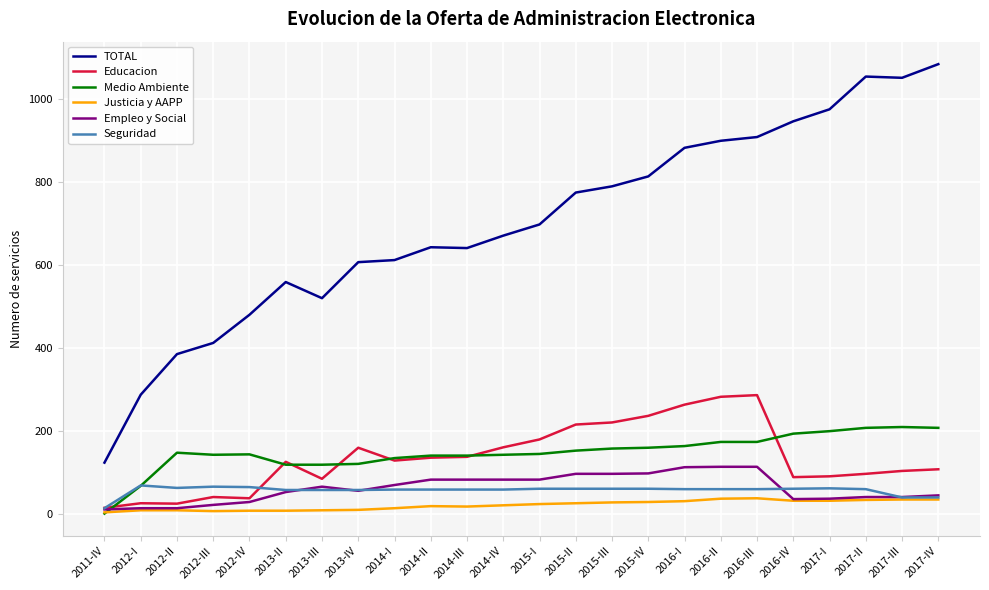

Is the value of Empleo y Social at 2014-III greater than the value of Justicia y AAPP at 2014-IV?

Yes